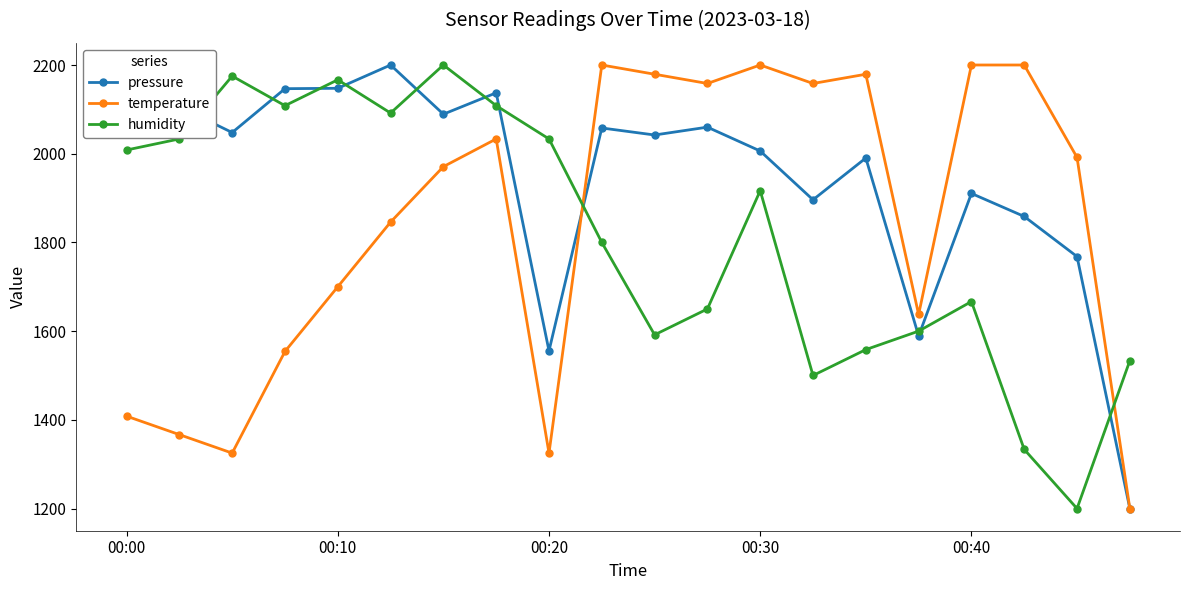

What is the minimum value for pressure?

1200.0